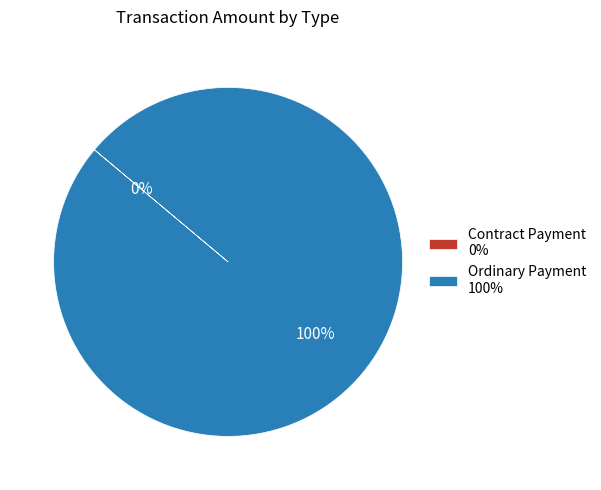

Rank the categories by value from highest to lowest.

Ordinary Payment, Contract Payment